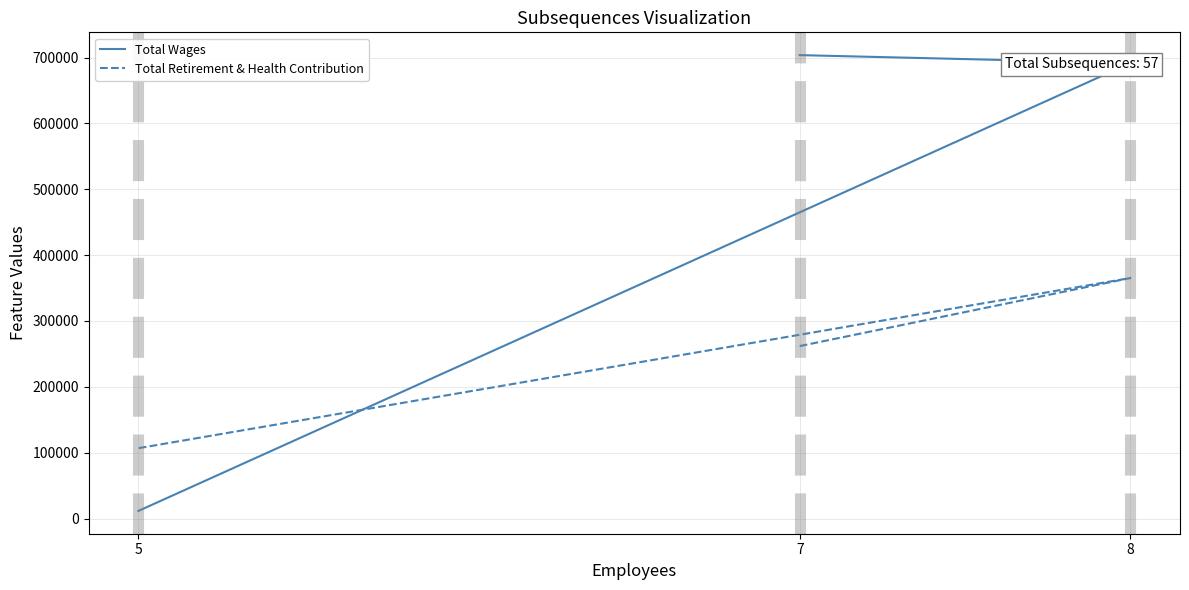

At which category does the chart reach its minimum across all series?

5